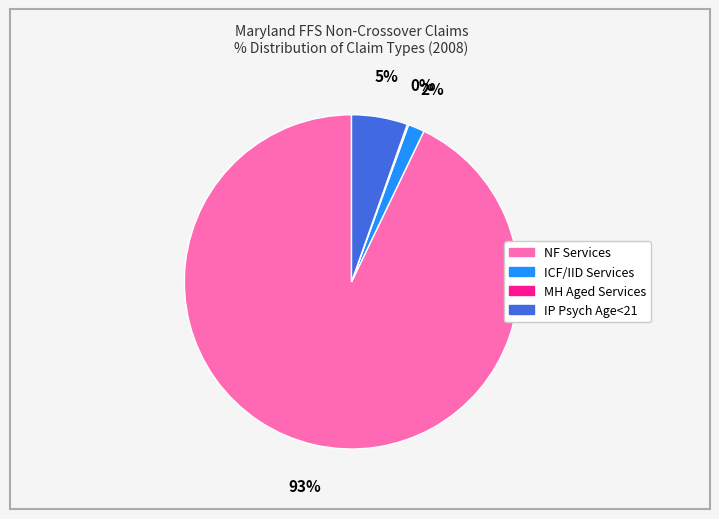

Is there a majority slice in this chart?

Yes